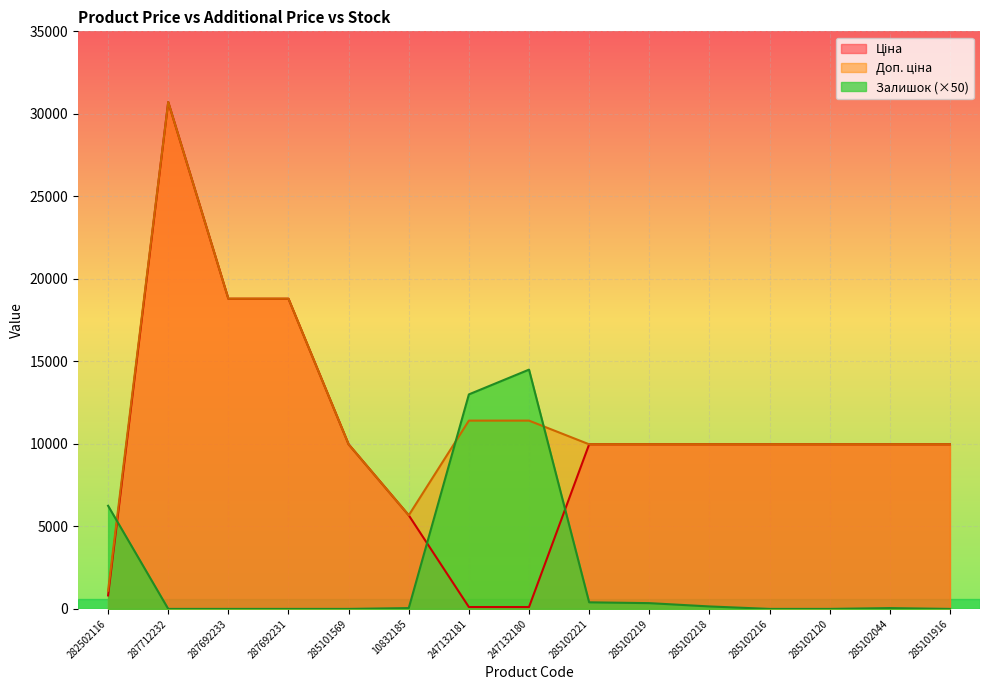

How many times do Залишок and Ціна cross each other?

3